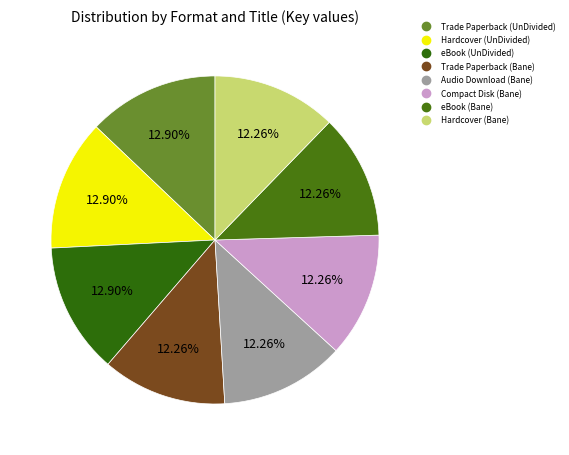

How many segments does this pie chart have?

8